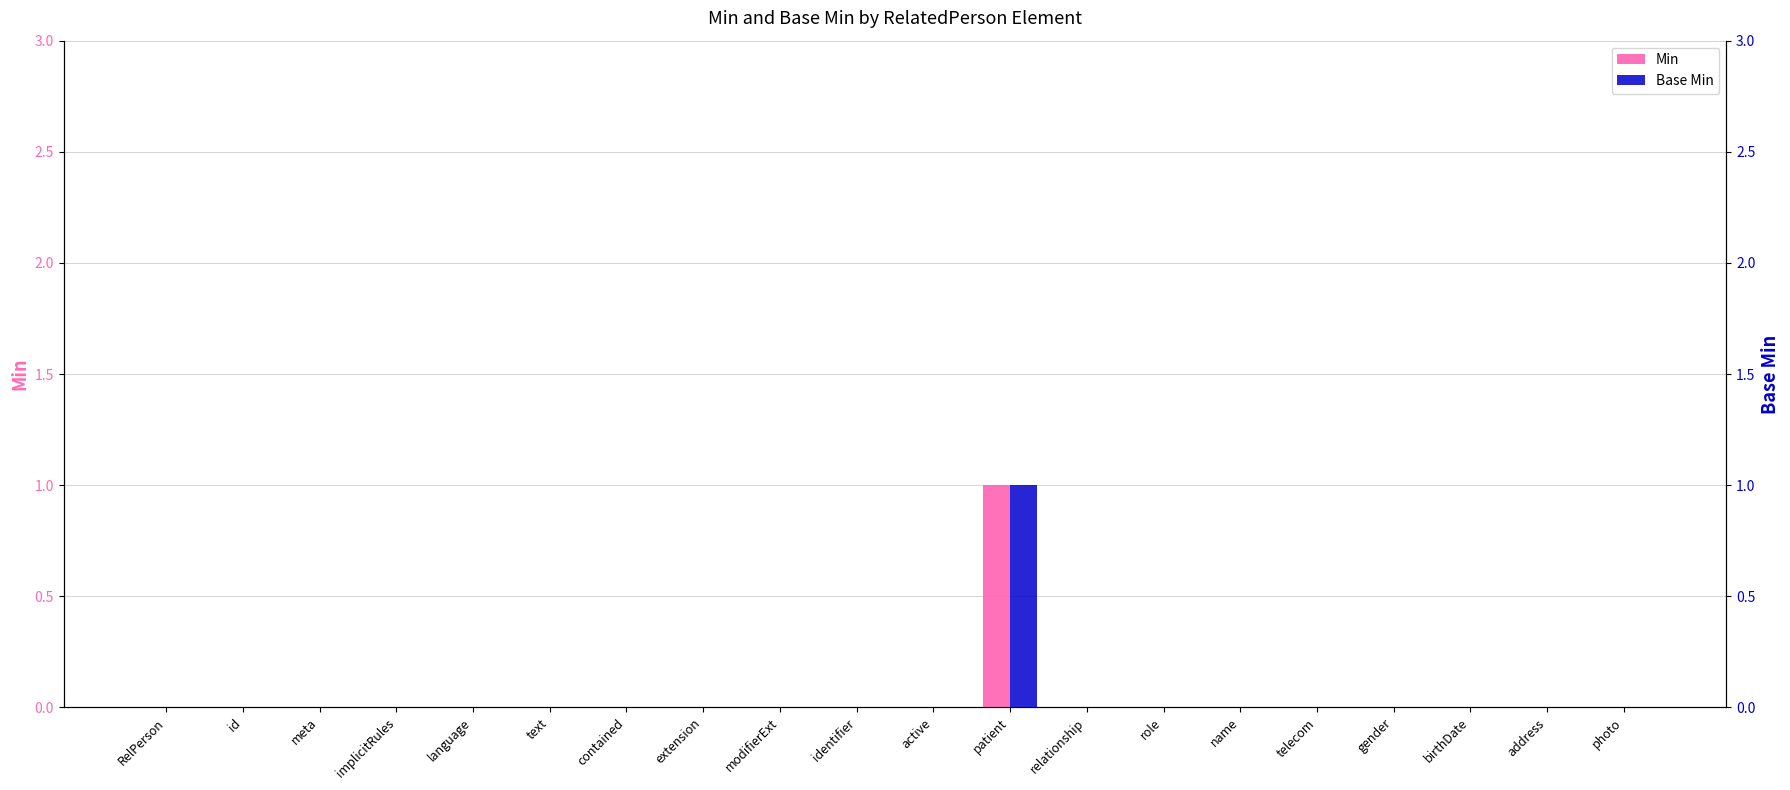

At how many categories does at least one series exceed 0?

1